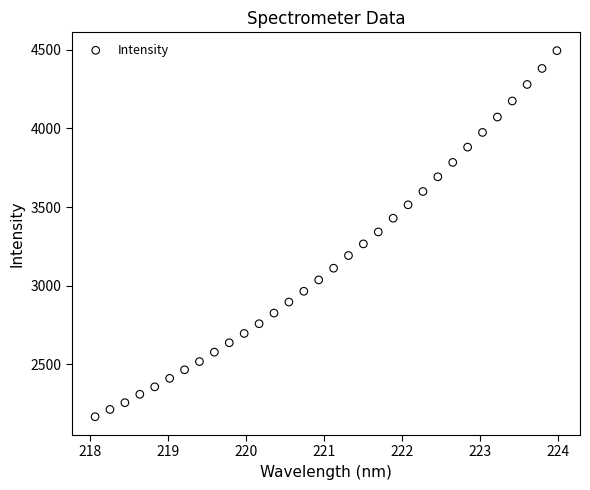

What is the range of X values (max minus min)?

5.9